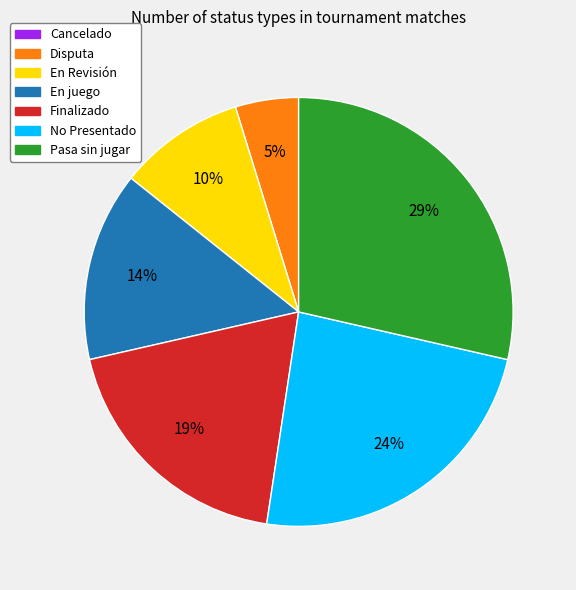

The Pasa sin jugar slice represents 29% of the pie. True or false?

True